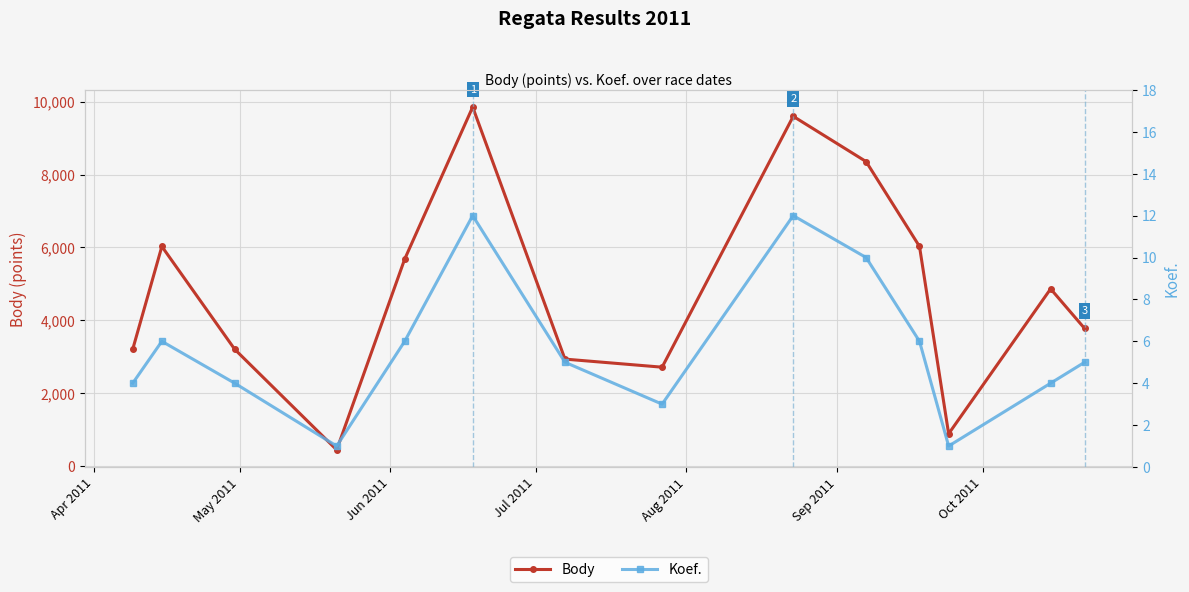

True or false: Koef. has more than 0 points higher than both neighbors.

True